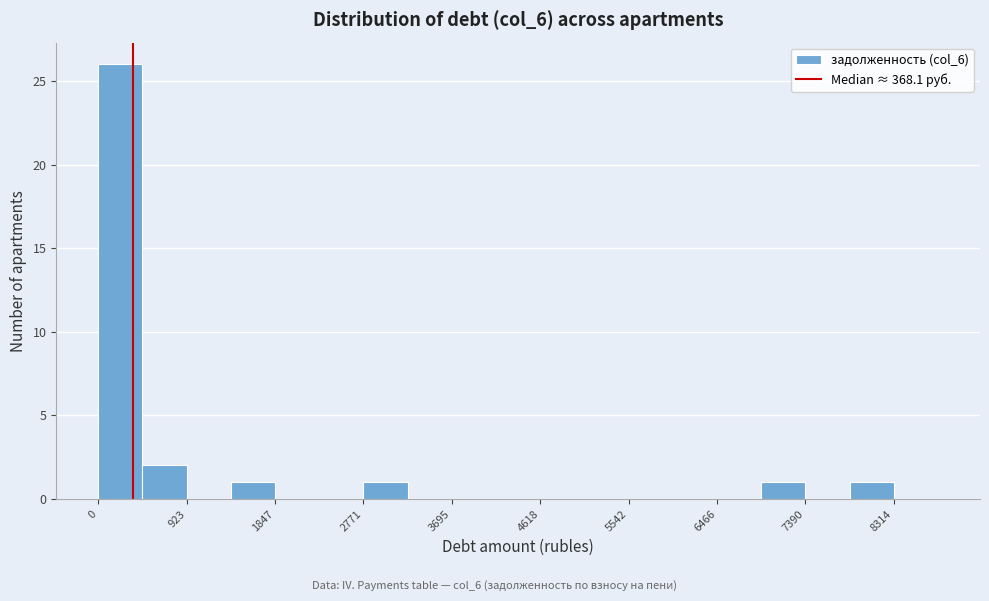

Over which range of the x-axis is the bar tallest?

0 to 500